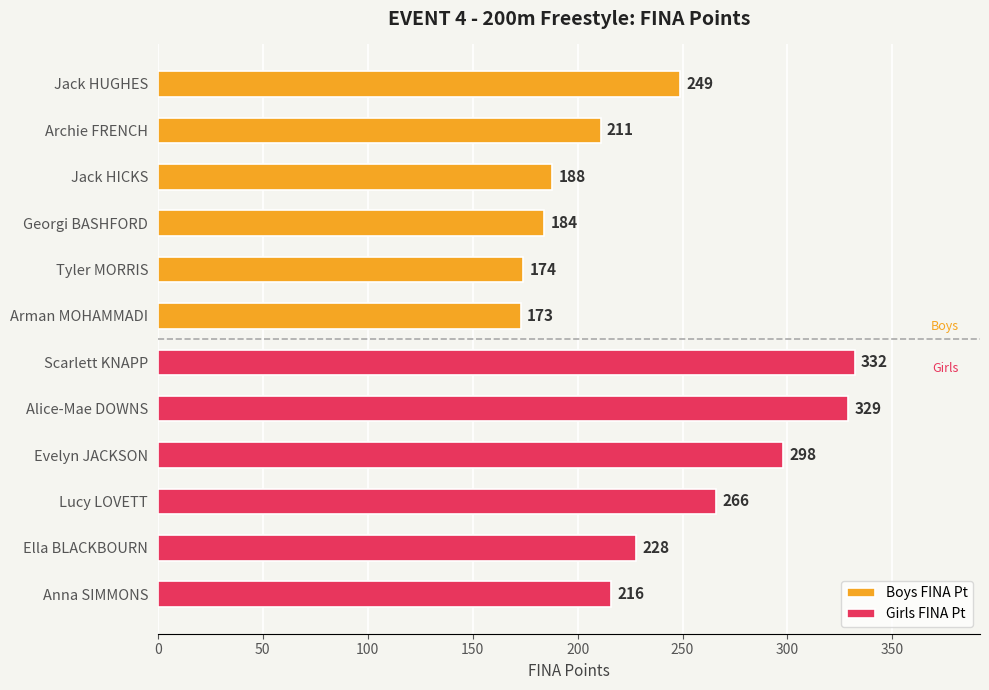

The Girls FINA Pt series shows 228 at Ella BLACKBOURN. True or false?

True